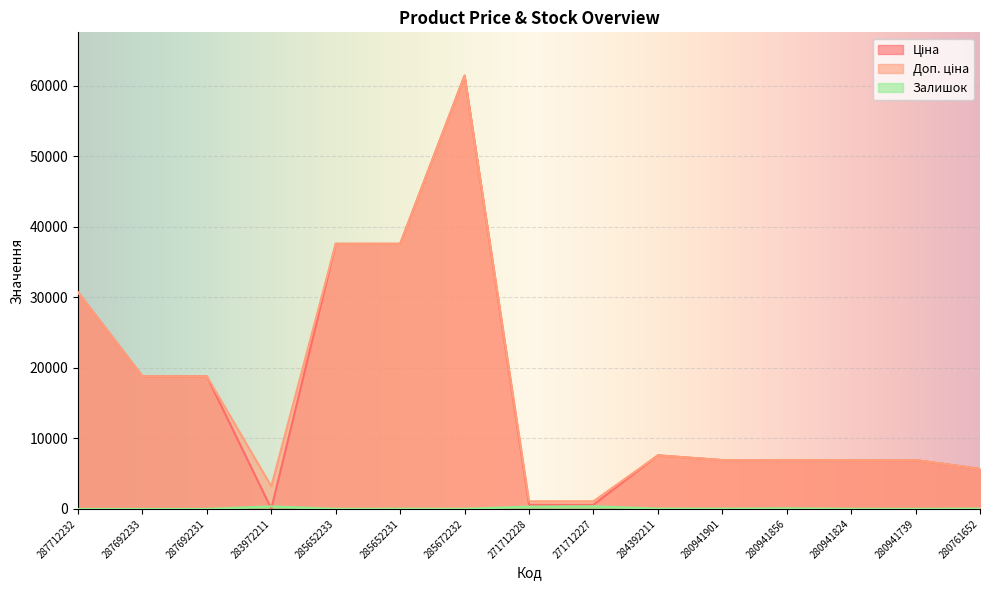

Reading left to right, what are all the values shown in this chart?

Ціна: 30717.1	18796.8	18796.8	32.0	37593.6	37593.6	61434.3	589.9	589.9	7596.5	6925.7	6925.7	6925.7	6925.7	5673.8
Доп. ціна: 30717.1	18796.8	18796.8	3205.0	37593.6	37593.6	61434.3	1081.7	1081.7	7596.5	6925.7	6925.7	6925.7	6925.7	5673.8
Залишок: 0.0	0.0	0.0	360.0	13.0	23.0	16.0	328.0	374.0	44.0	34.0	81.0	17.0	12.0	42.0